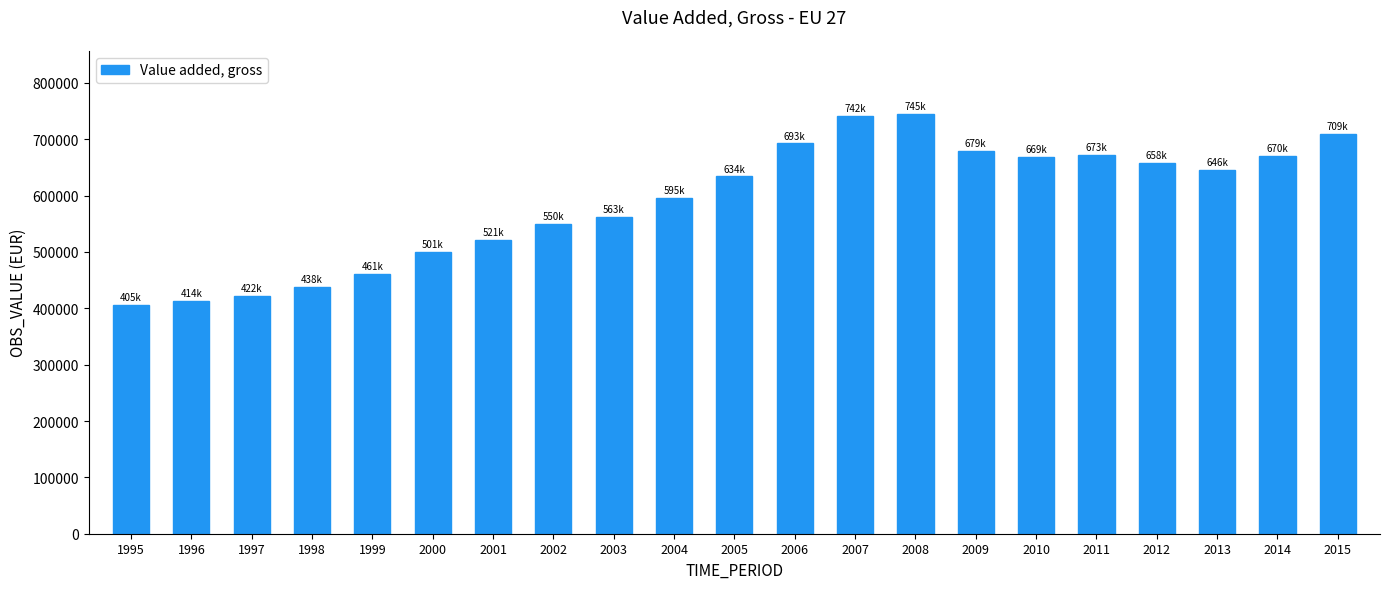

What is the smallest value displayed?

405441.4